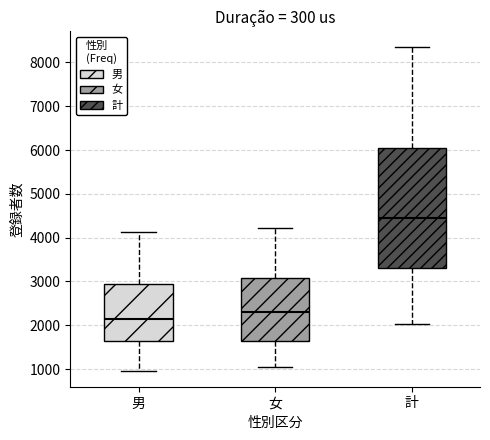

Reading left to right, read every box against the y-axis: the position of its median line, the range the box covers, and the ends of its whiskers. The values are not printed on the chart, so give them approximately, as read against the axis.

男: median 2100, box 1600 to 2900, whiskers 1000 to 4100
女: median 2300, box 1600 to 3100, whiskers 1000 to 4200
計: median 4500, box 3300 to 6100, whiskers 2000 to 8300